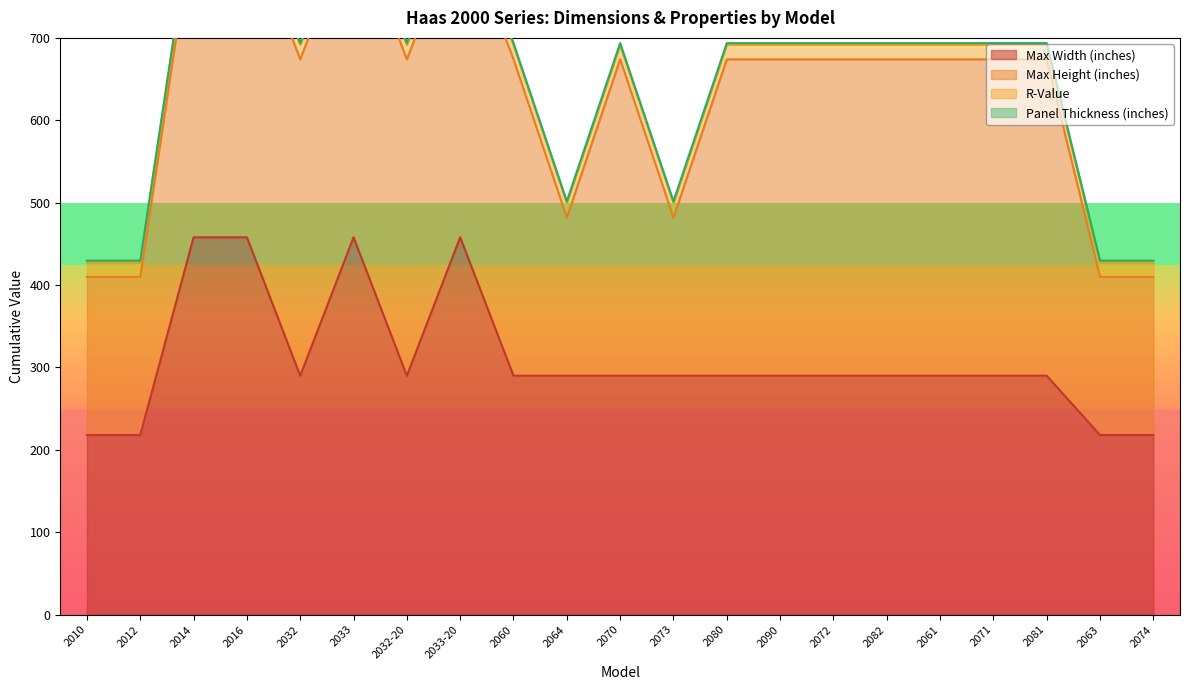

What is the sum of the R-Value values at 2033 and 2071?

35.3